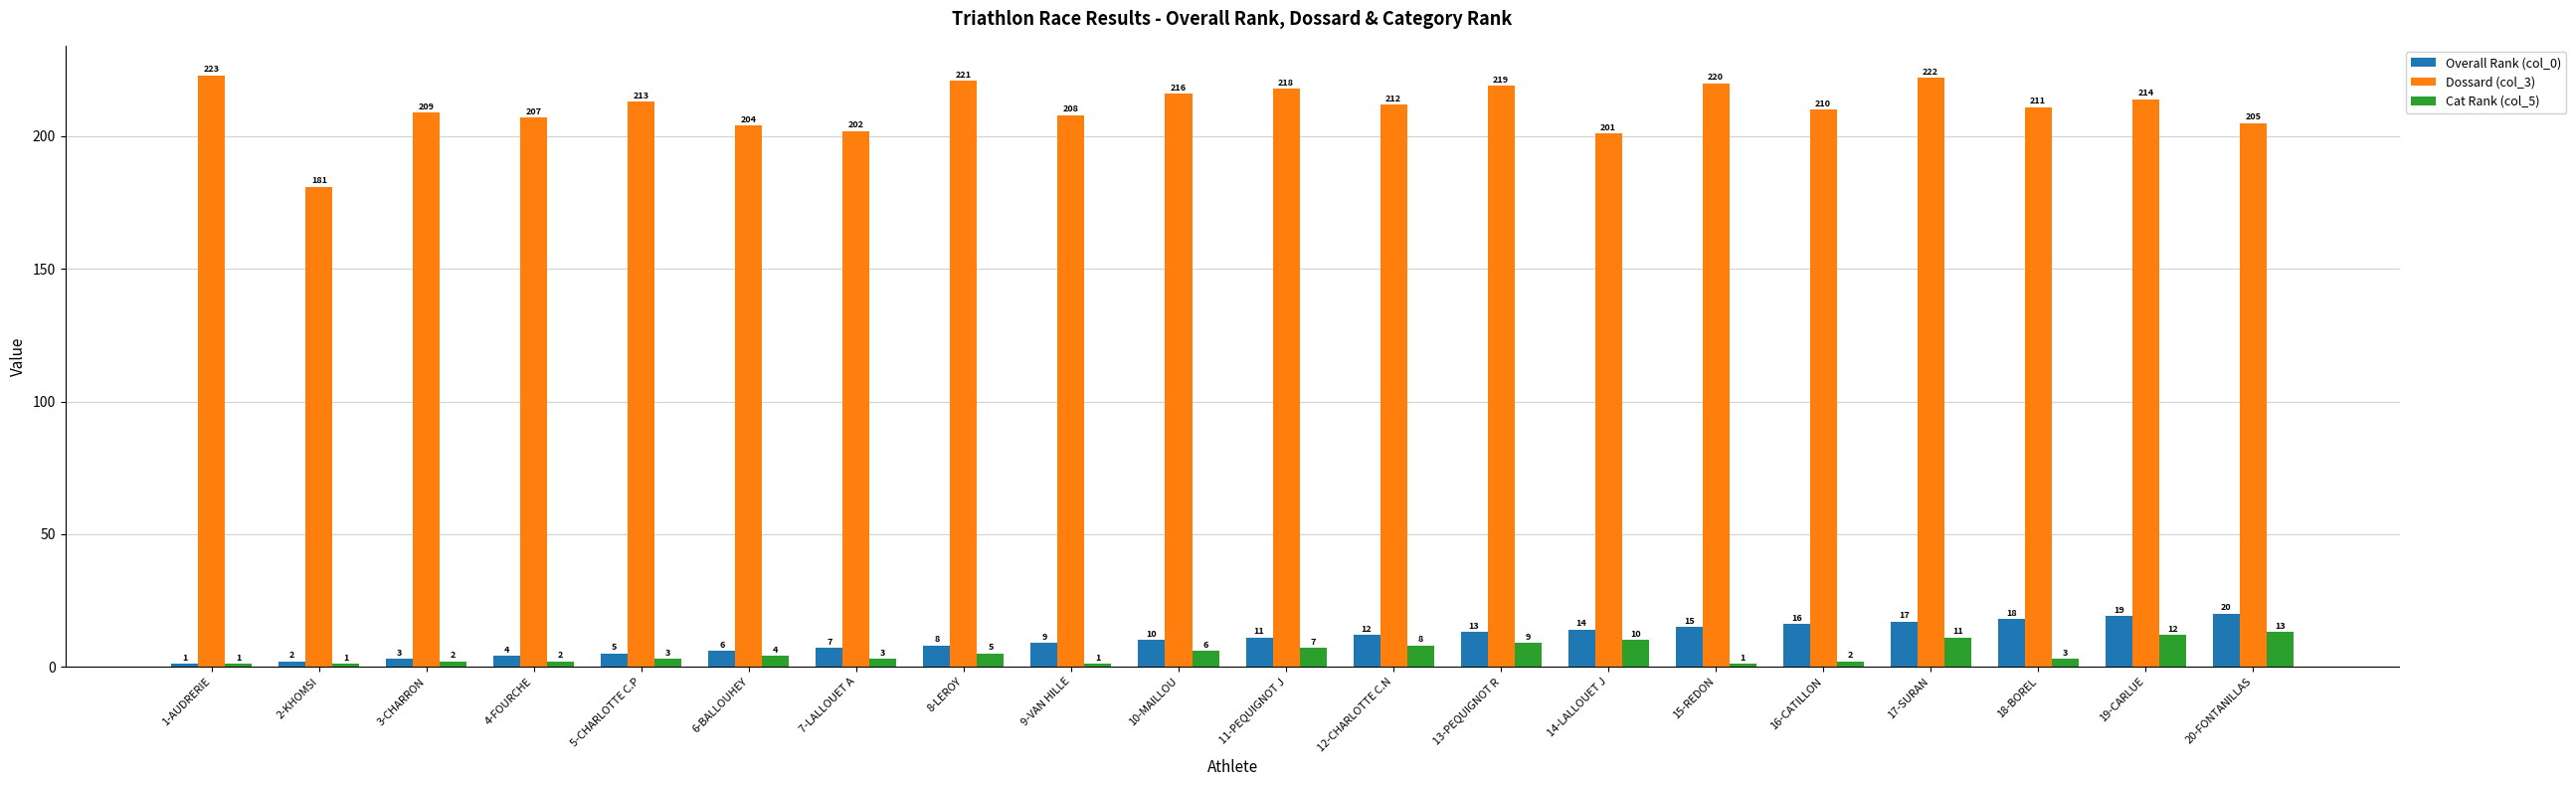

The Cat Rank (col_5) series shows 2 at 3-CHARRON. True or false?

True